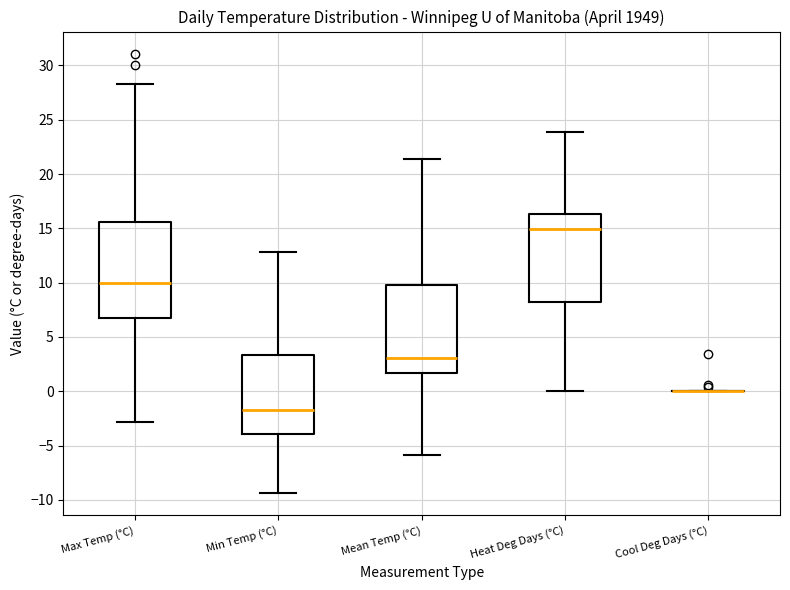

Reading left to right, read every box against the y-axis: the position of its median line, the range the box covers, and the ends of its whiskers. The values are not printed on the chart, so give them approximately, as read against the axis.

Max Temp (°C): median 10.0, box 6.5 to 15.5, whiskers -3.0 to 28.5
Min Temp (°C): median -1.5, box -4.0 to 3.5, whiskers -9.5 to 13.0
Mean Temp (°C): median 3.0, box 1.5 to 10.0, whiskers -6.0 to 21.5
Heat Deg Days (°C): median 15.0, box 8.0 to 16.5, whiskers 0.0 to 24.0
Cool Deg Days (°C): box collapsed to a line at 0.0, whiskers 0.0 to 0.0